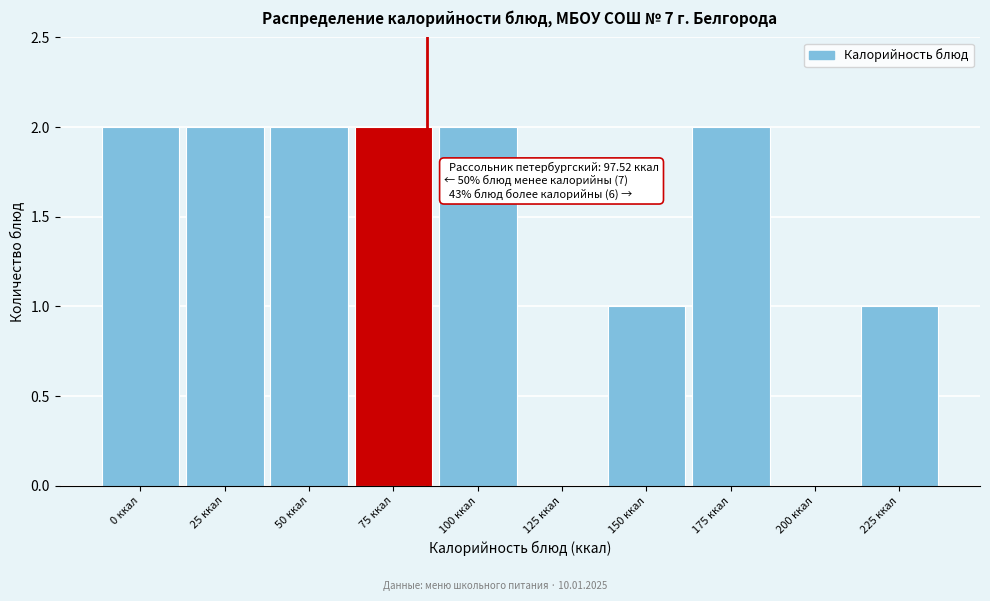

Reading right to left, transcribe all the data shown in this chart.

225 ккал=1	200 ккал=0	175 ккал=2	150 ккал=1	125 ккал=0	100 ккал=2	75 ккал=2	50 ккал=2	25 ккал=2	0 ккал=2